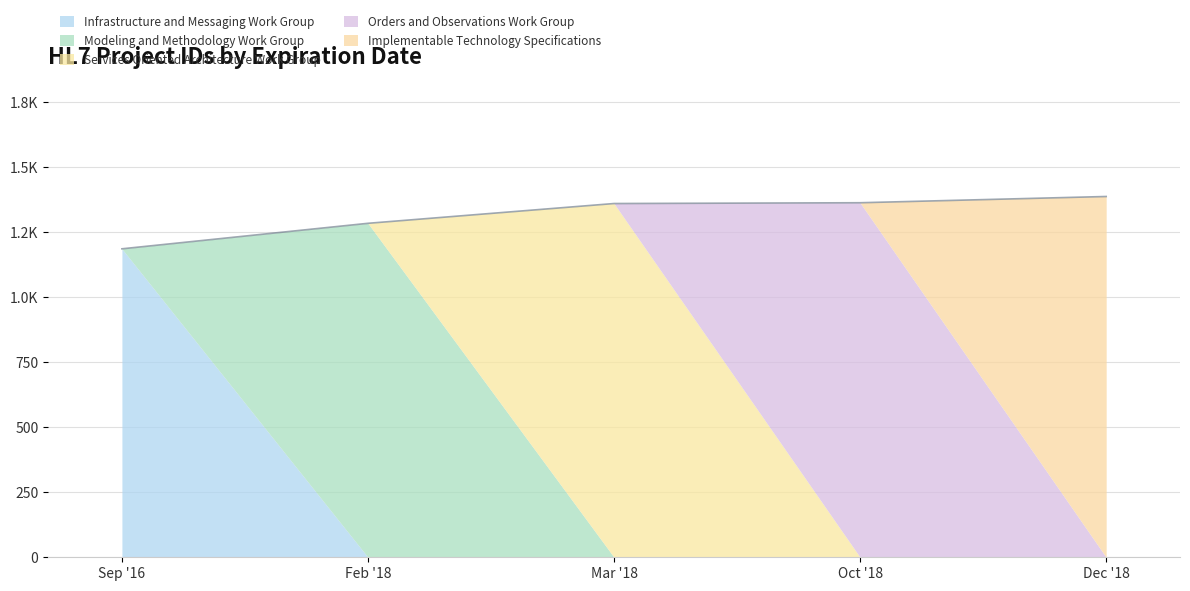

True or false: the data has more than 0 interior local peaks.

False